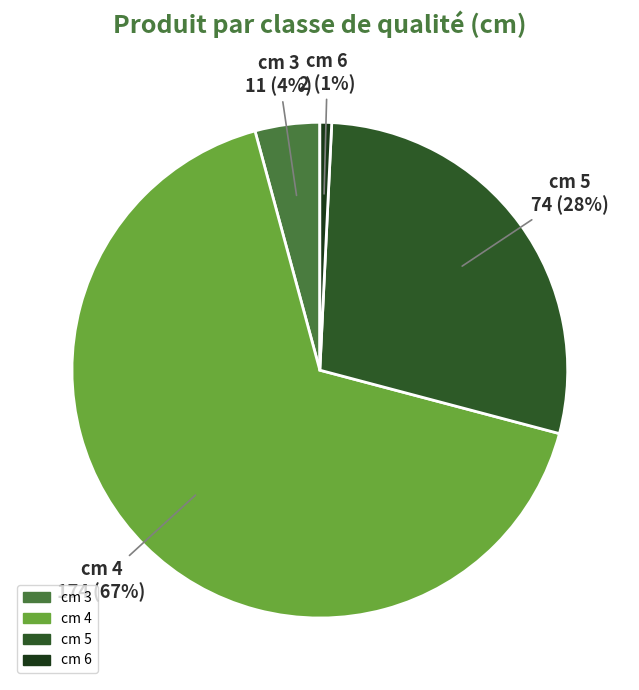

To the nearest percent, what is the combined percentage of cm 6 and cm 5?

29%